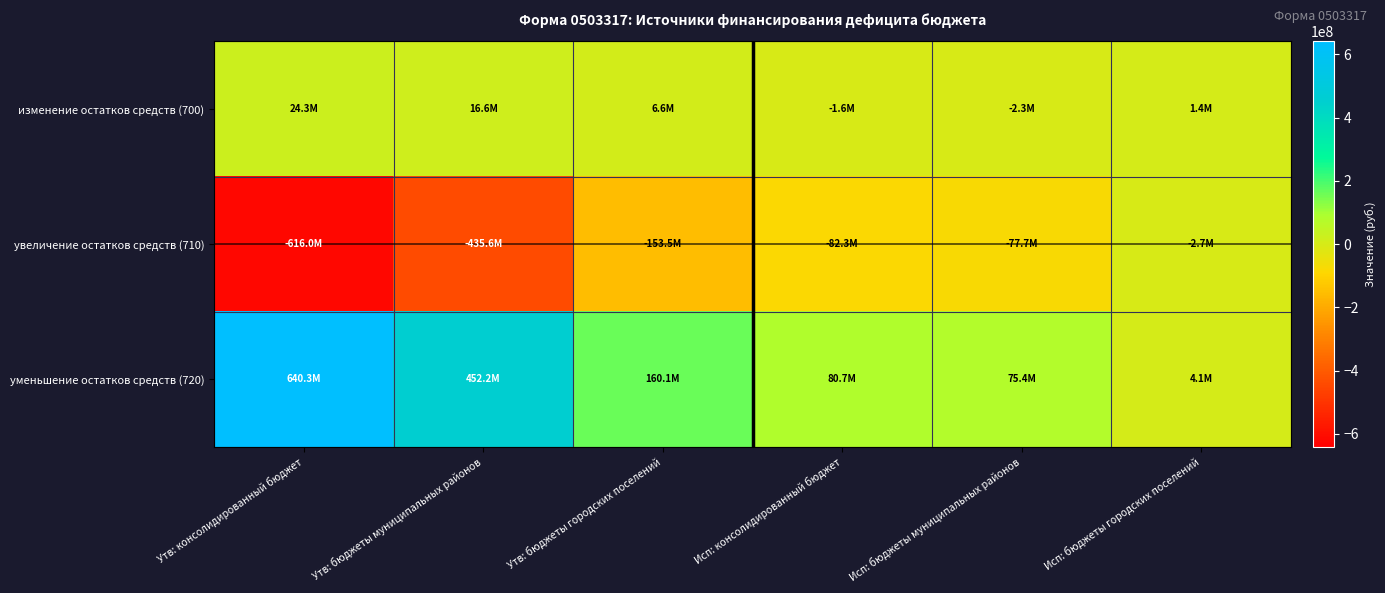

Reading left to right, list all the values displayed in this chart.

изменение остатков средств (700): Утв: консолидированный бюджет=24308560.9	Утв: бюджеты муниципальных районов=16566901.5	Утв: бюджеты городских поселений=6604643.4	Исп: консолидированный бюджет=-1618324.1	Исп: бюджеты муниципальных районов=-2251590.9	Исп: бюджеты городских поселений=1405838.1
увеличение остатков средств (710): Утв: консолидированный бюджет=-616027538.2	Утв: бюджеты муниципальных районов=-435611355.9	Утв: бюджеты городских поселений=-153517924.2	Исп: консолидированный бюджет=-82280438.4	Исп: бюджеты муниципальных районов=-77657763.4	Исп: бюджеты городских поселений=-2716649.2
уменьшение остатков средств (720): Утв: консолидированный бюджет=640336099.1	Утв: бюджеты муниципальных районов=452178257.4	Утв: бюджеты городских поселений=160122567.6	Исп: консолидированный бюджет=80662114.4	Исп: бюджеты муниципальных районов=75406172.5	Исп: бюджеты городских поселений=4122487.4